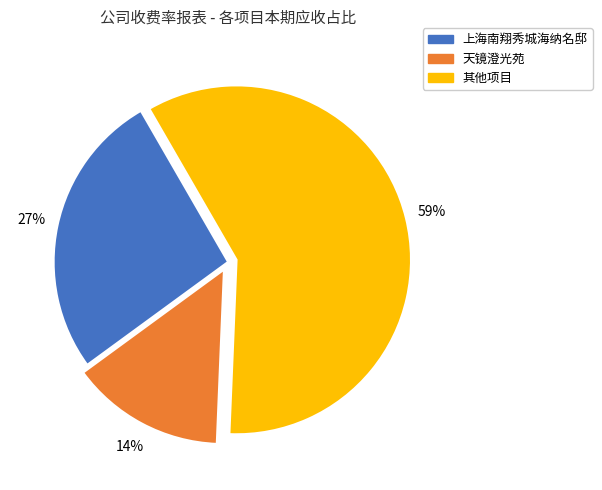

To the nearest percent, what is the difference between the largest and smallest slice percentages?

45%